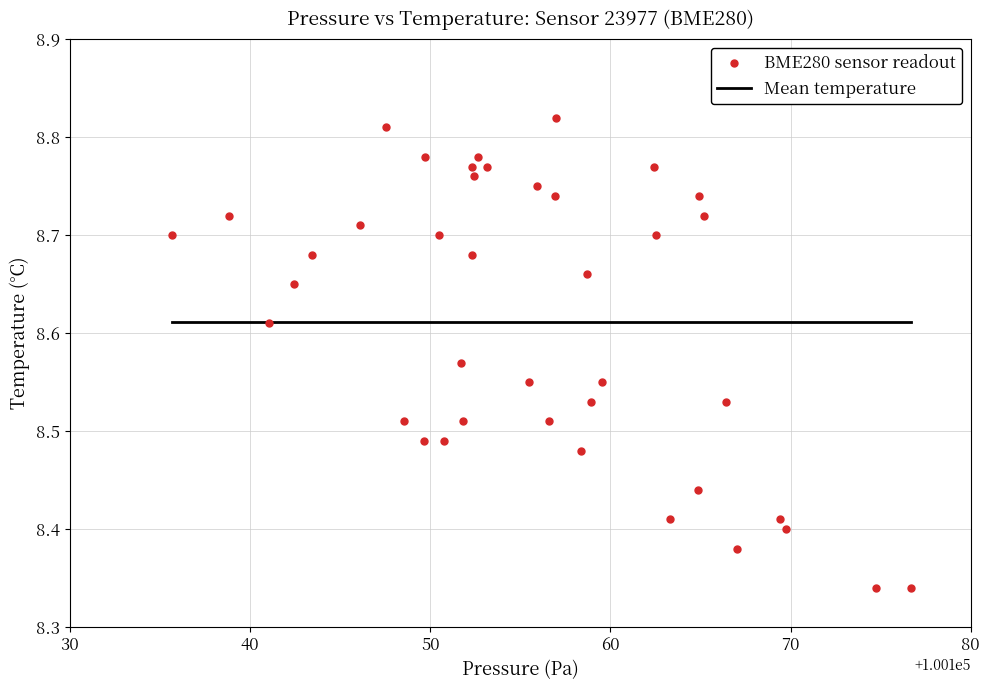

What is the range of Y values (max minus min)?

0.5